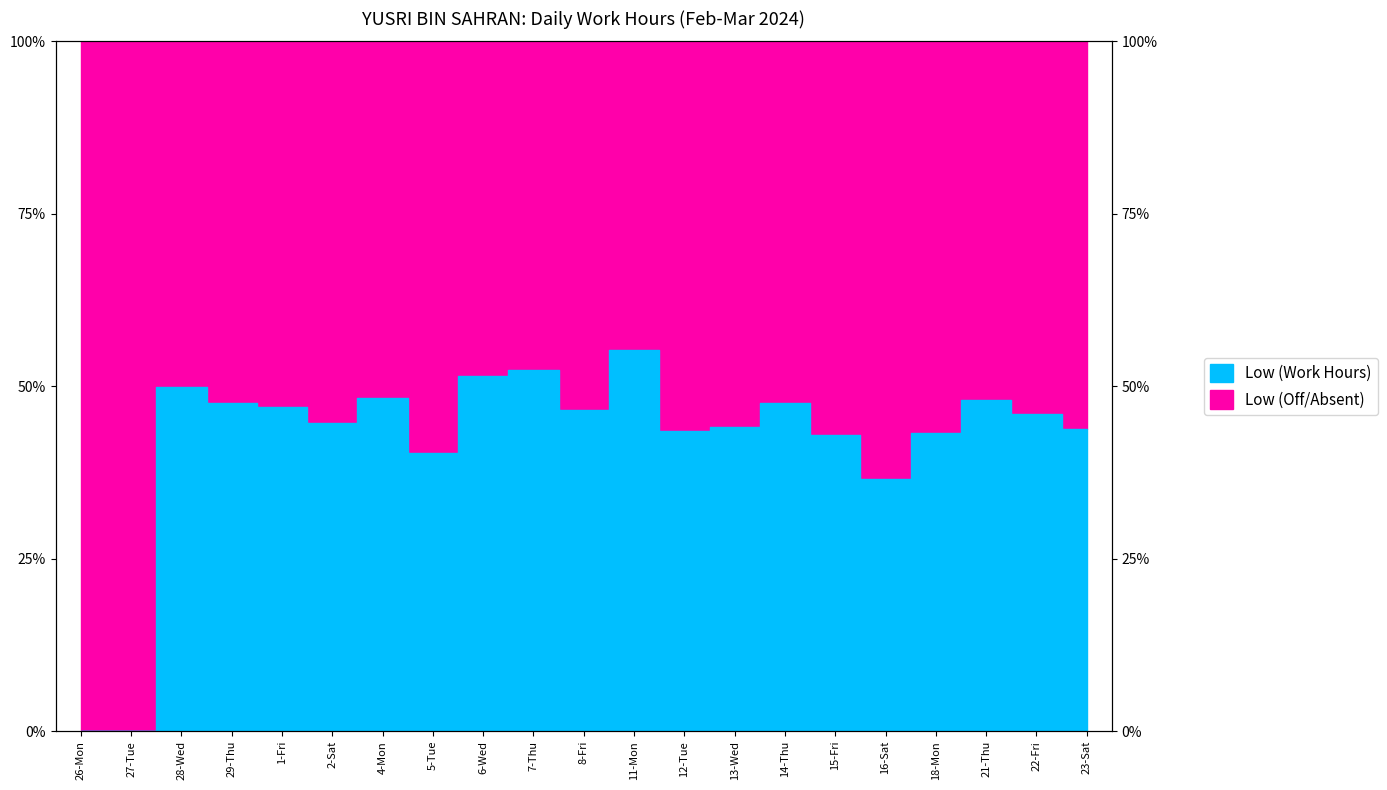

What is the ratio of the value at 23-Sat to the value at 29-Thu?

0.9